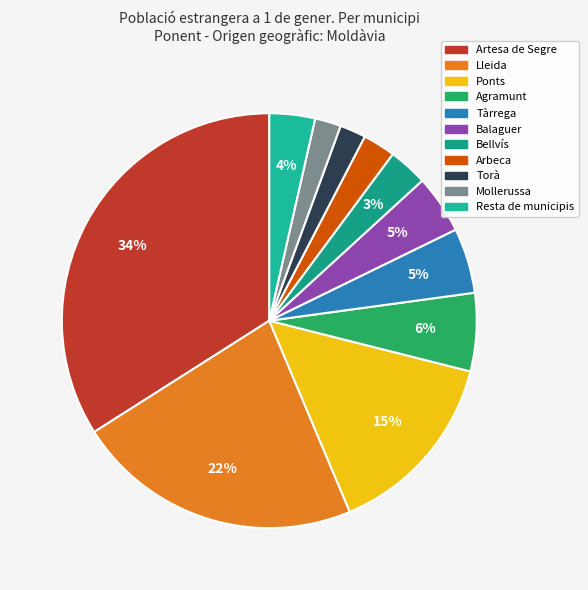

True or false: Arbeca accounts for 11% of the total.

False